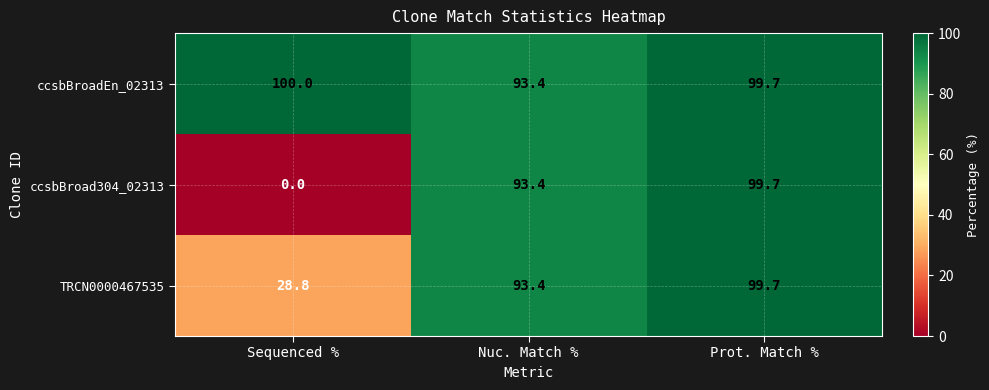

Which series has the largest total across all categories?

ccsbBroadEn_02313